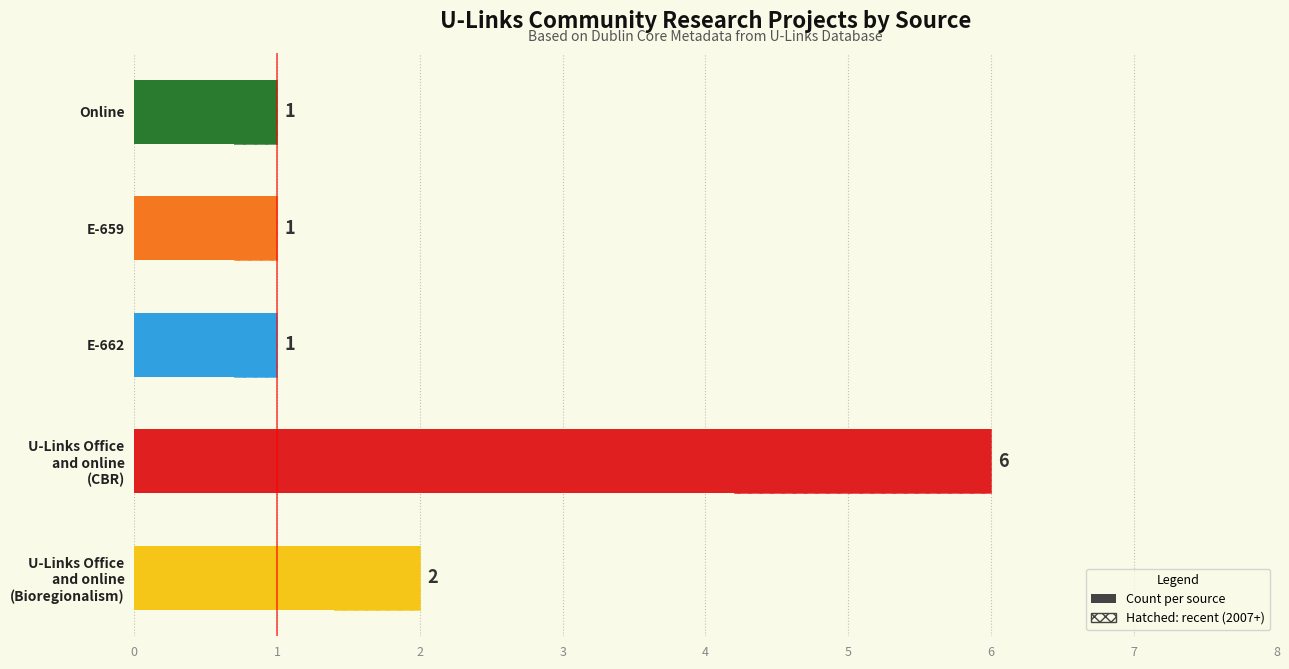

List the labels in order of value, smallest first.

E-662, E-659, Online, U-Links Office and online (Bioregionalism), U-Links Office and online (CBR)